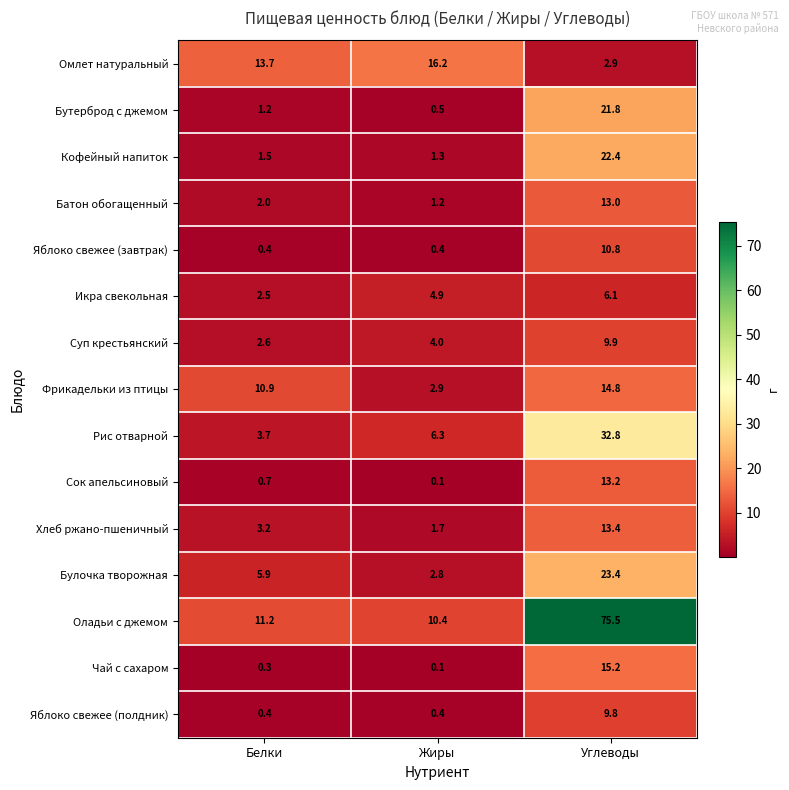

Which series has the widest spread of values?

Оладьи с джемом